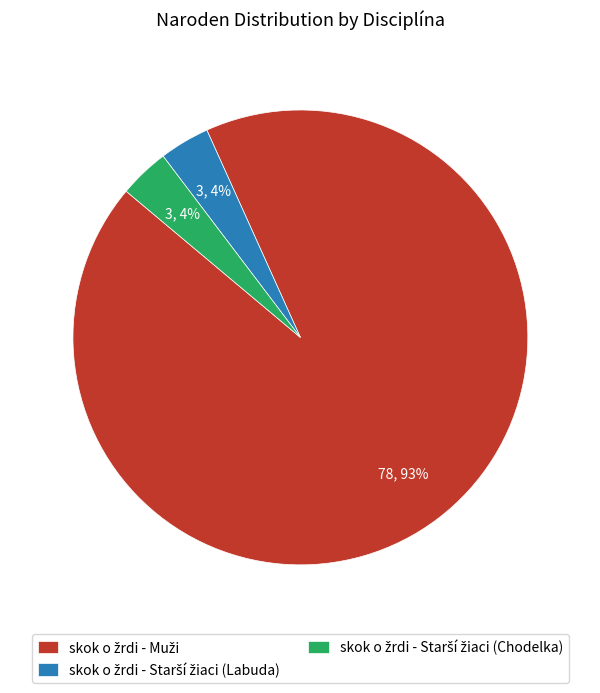

Does any single category account for the majority?

Yes